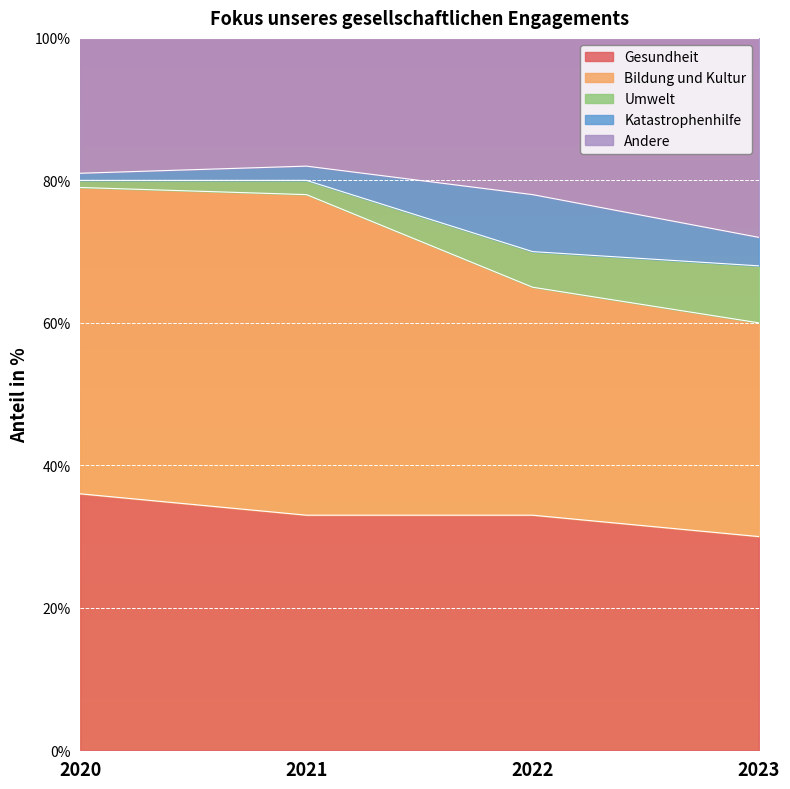

How many values in the Gesundheit series are below 33?

1